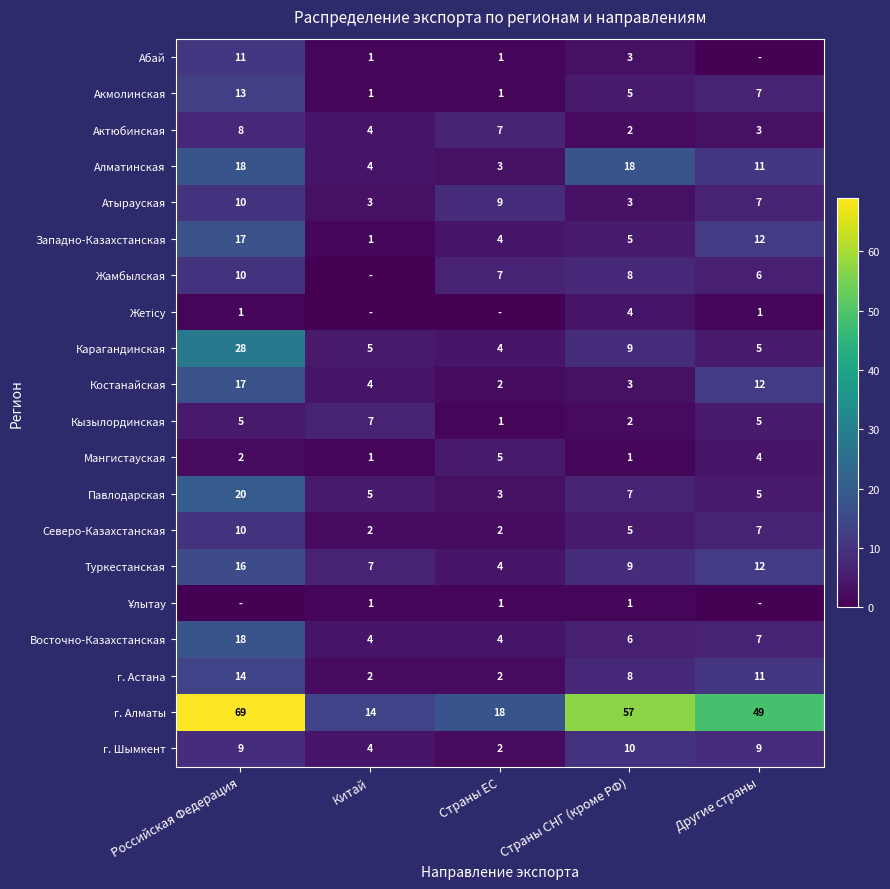

What is the highest value of the Алматинская series?

18